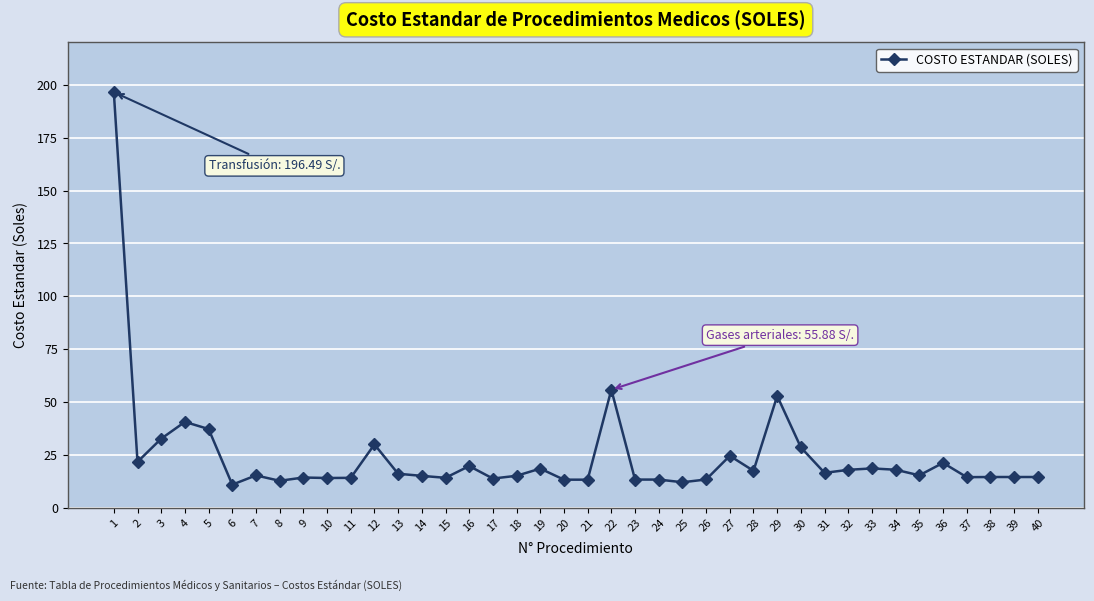

What is the sum of all values?

978.8